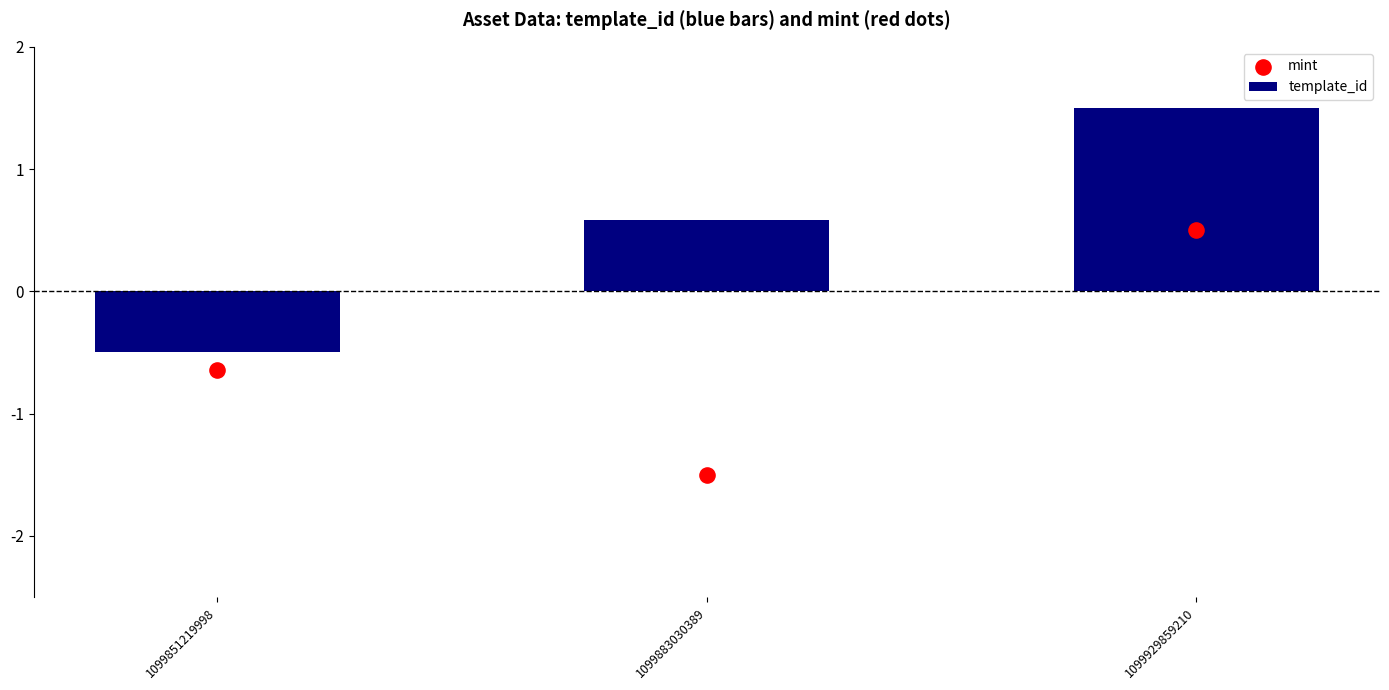

Which series reaches the minimum Y coordinate?

mint